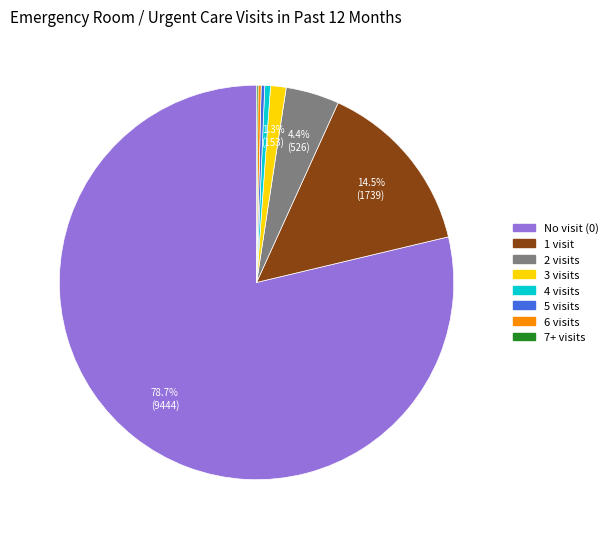

Is there any slice that represents more than half of the pie?

Yes